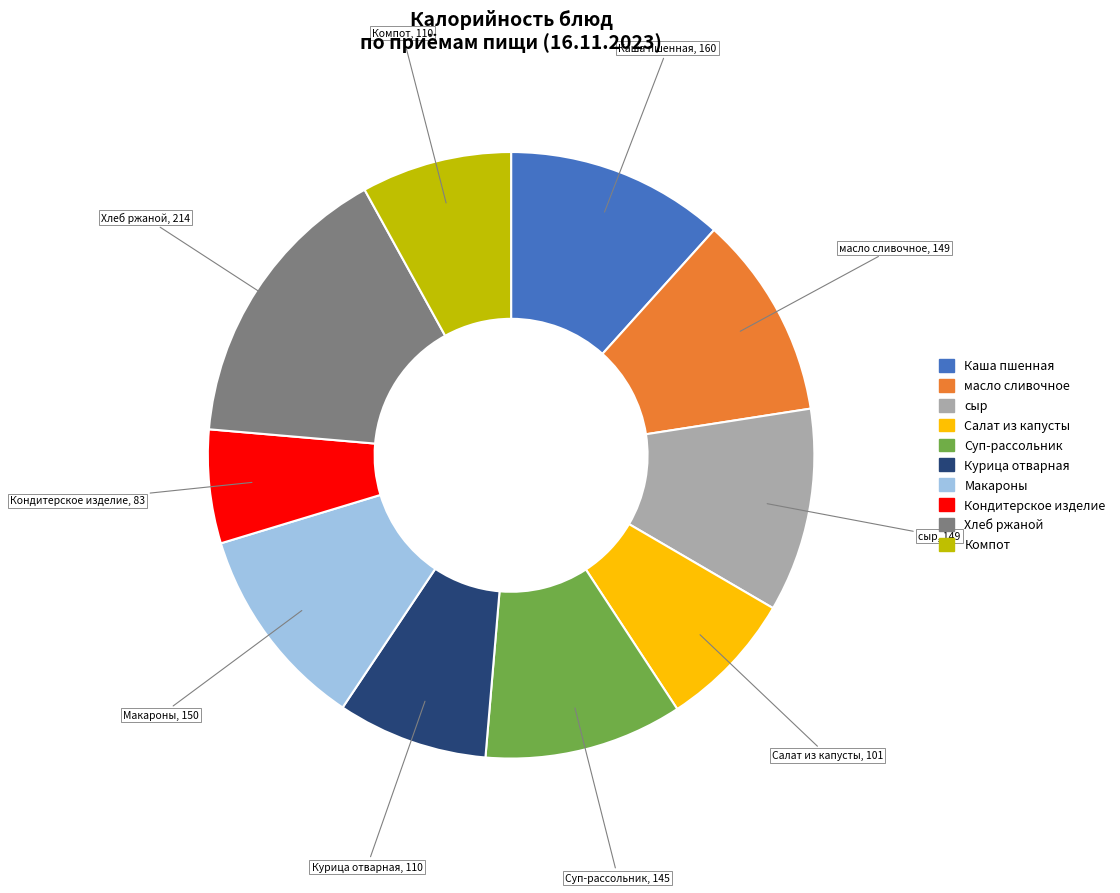

How many slices are in this pie chart?

10